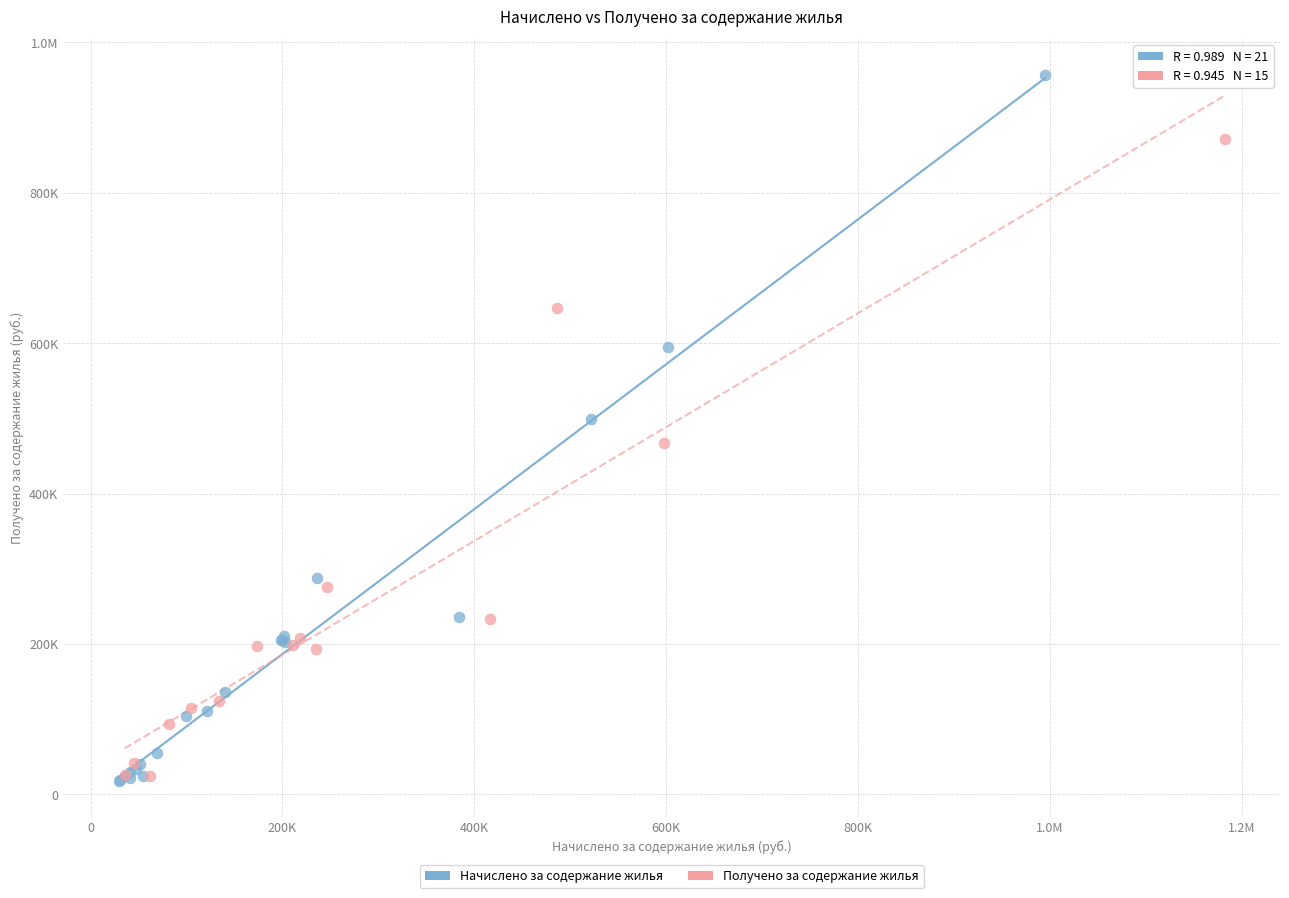

What are all the series names shown in the legend?

Начислено за содержание жилья, Получено за содержание жилья